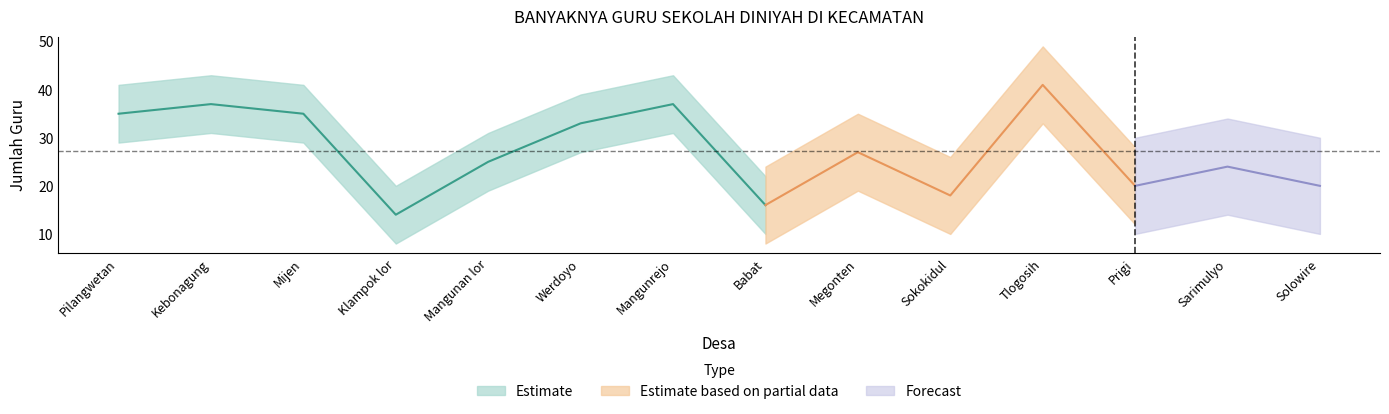

What is the sum of all values?

382